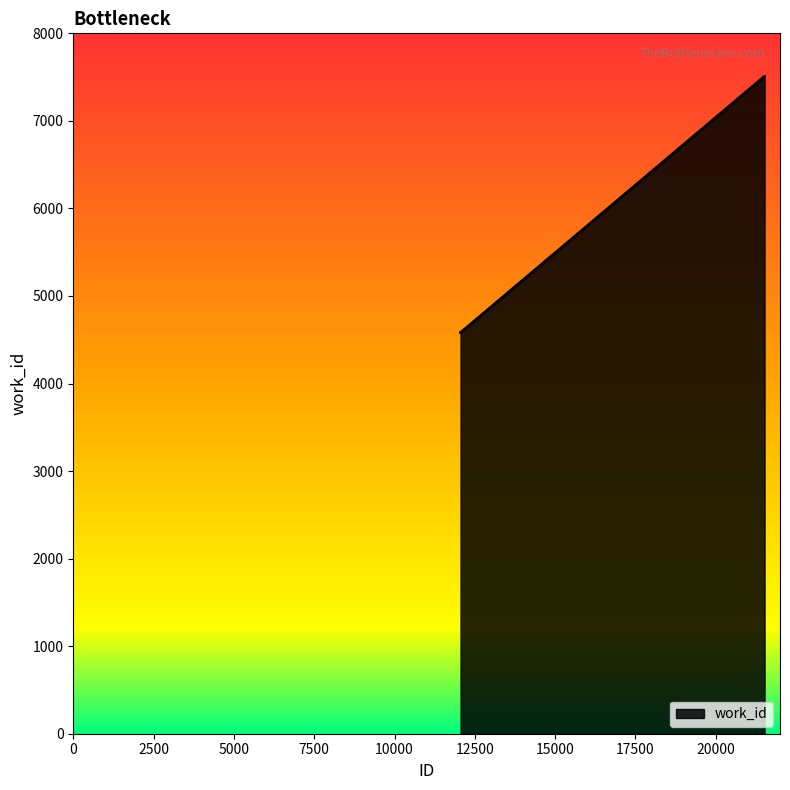

What is the greatest value displayed?

7508